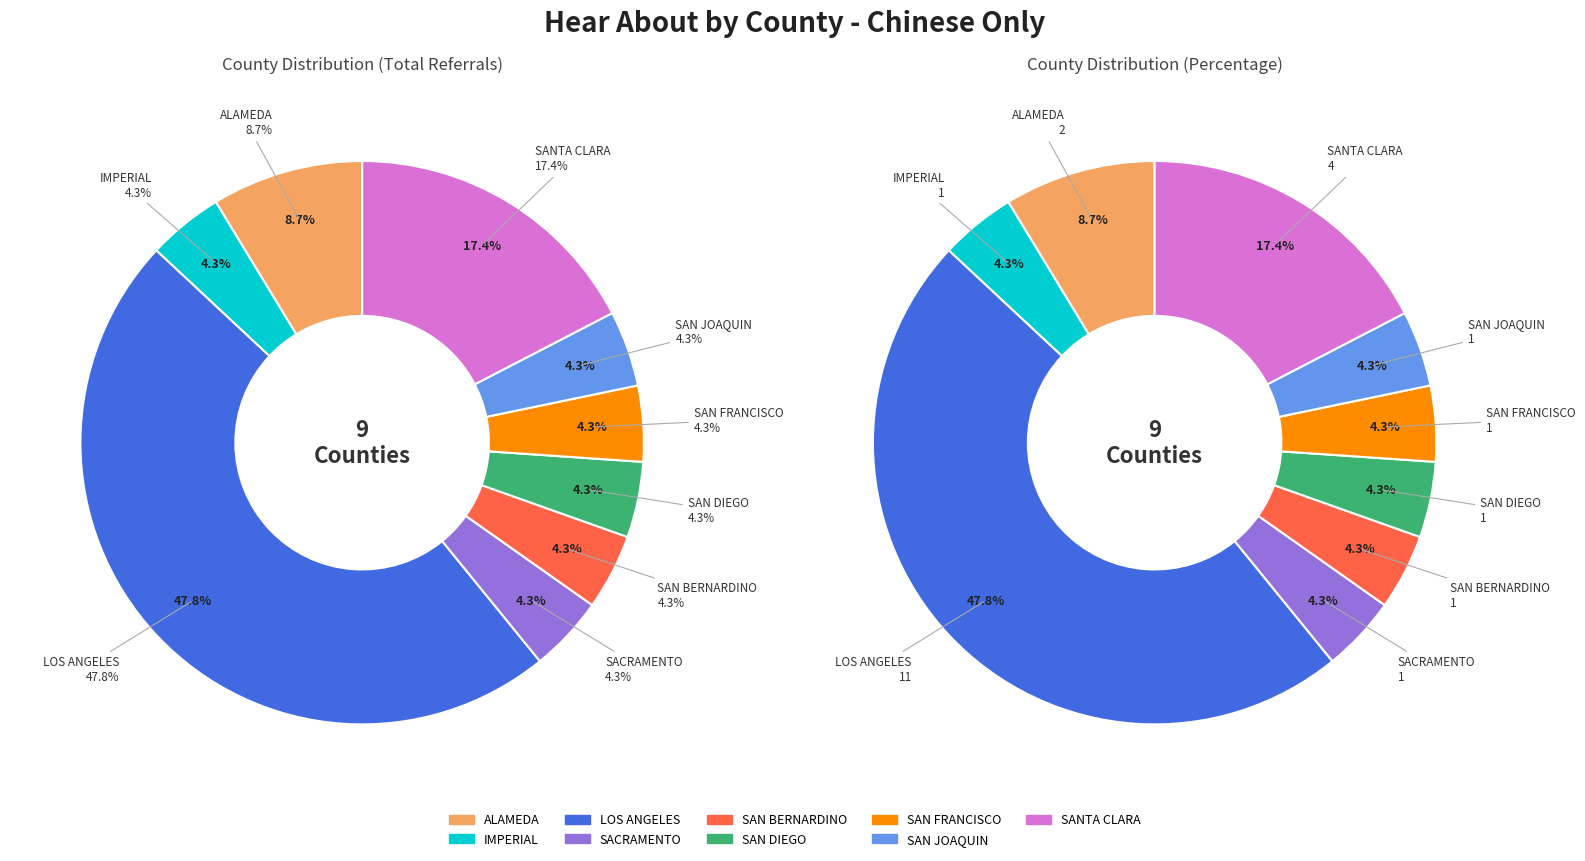

What percentage do LOS ANGELES and ALAMEDA together represent?

56.5%